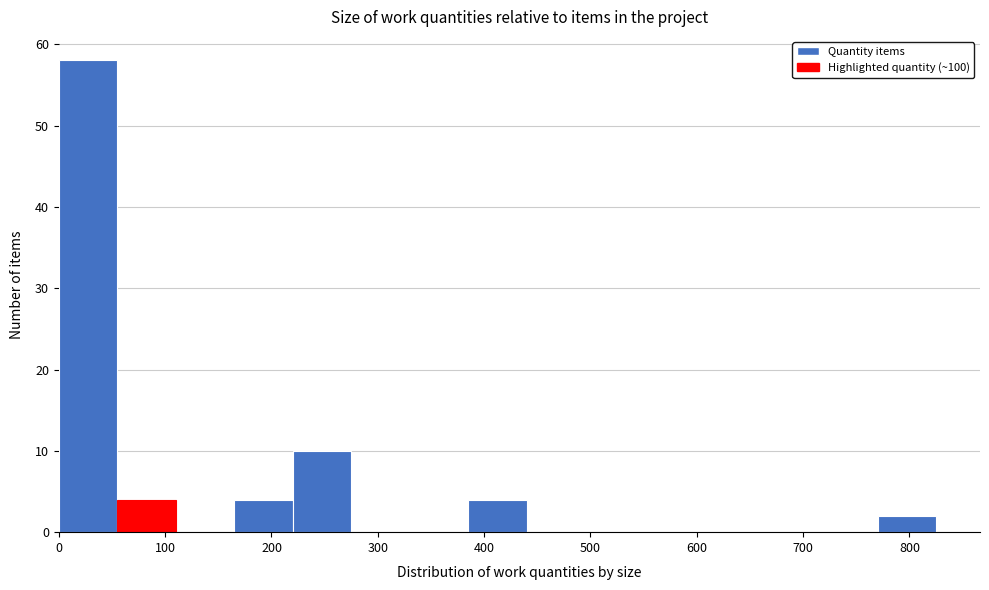

Which range on the x-axis has the tallest bar?

0 to 60